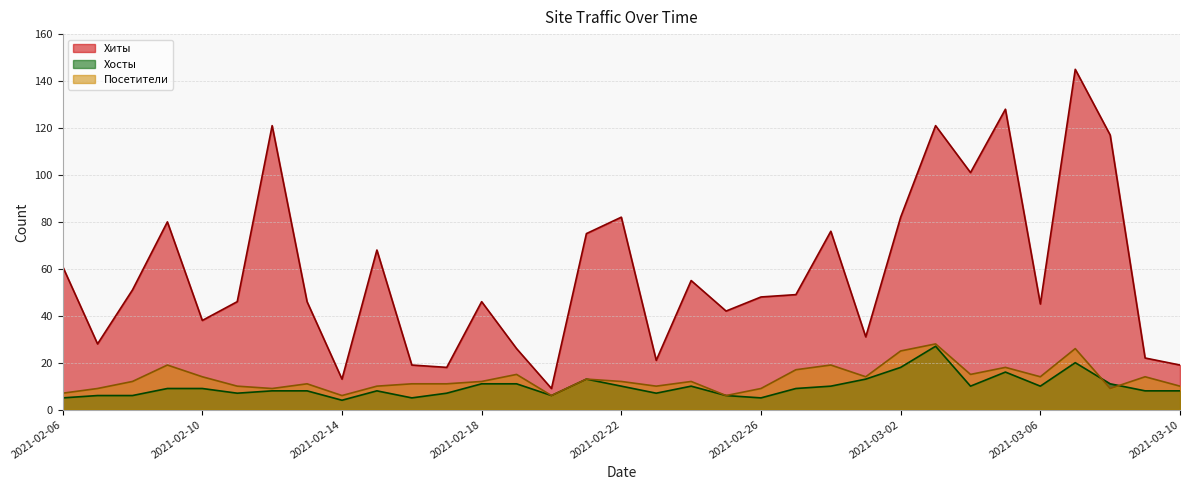

True or false: Хиты and Посетители intersect in this chart.

False